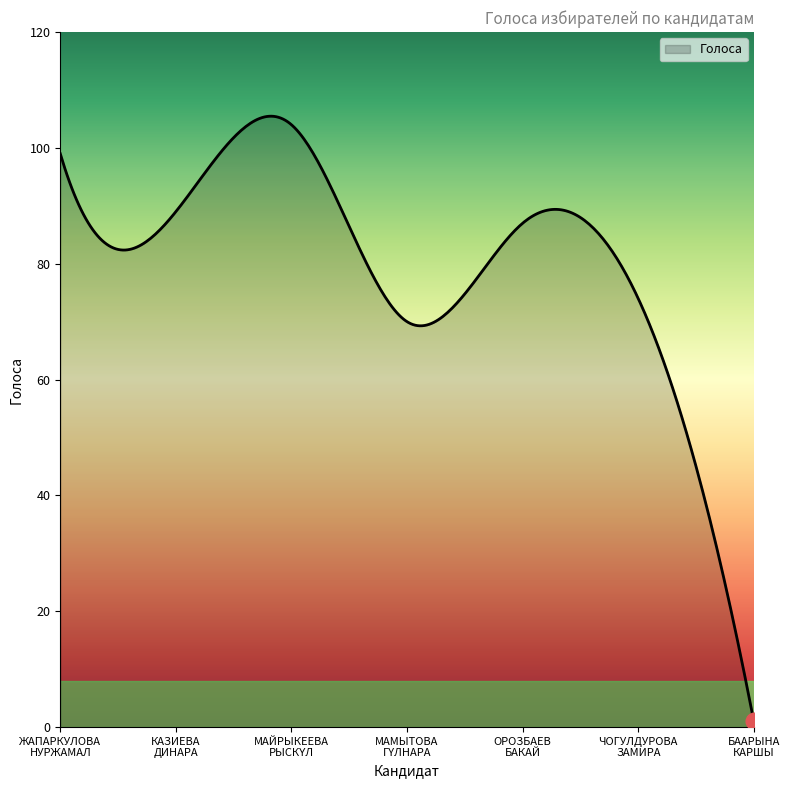

What is the difference between the maximum and minimum values?

104.5